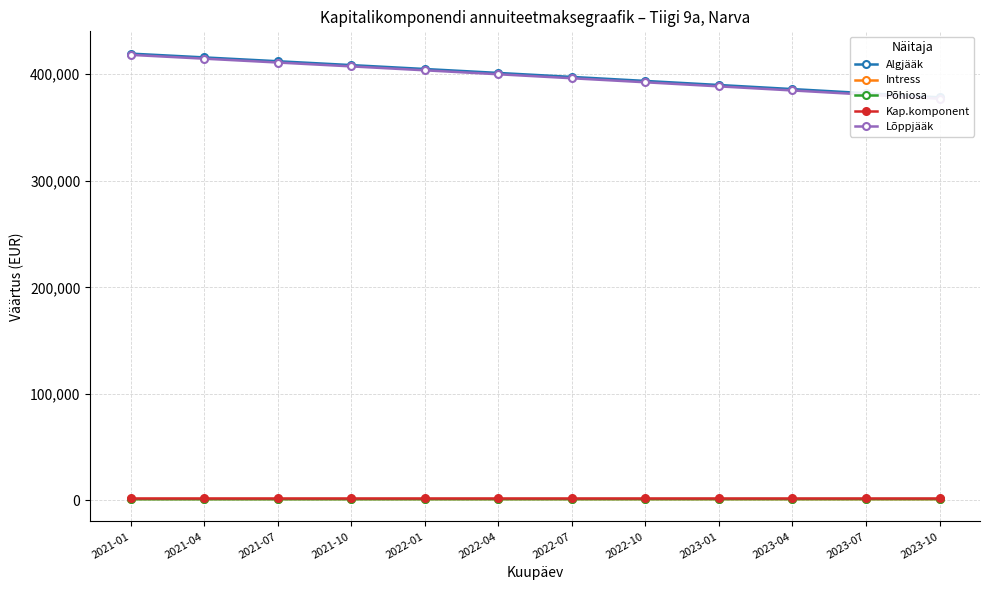

Between 2021-07 and 2023-07, which series saw the biggest shift?

Lõppjääk